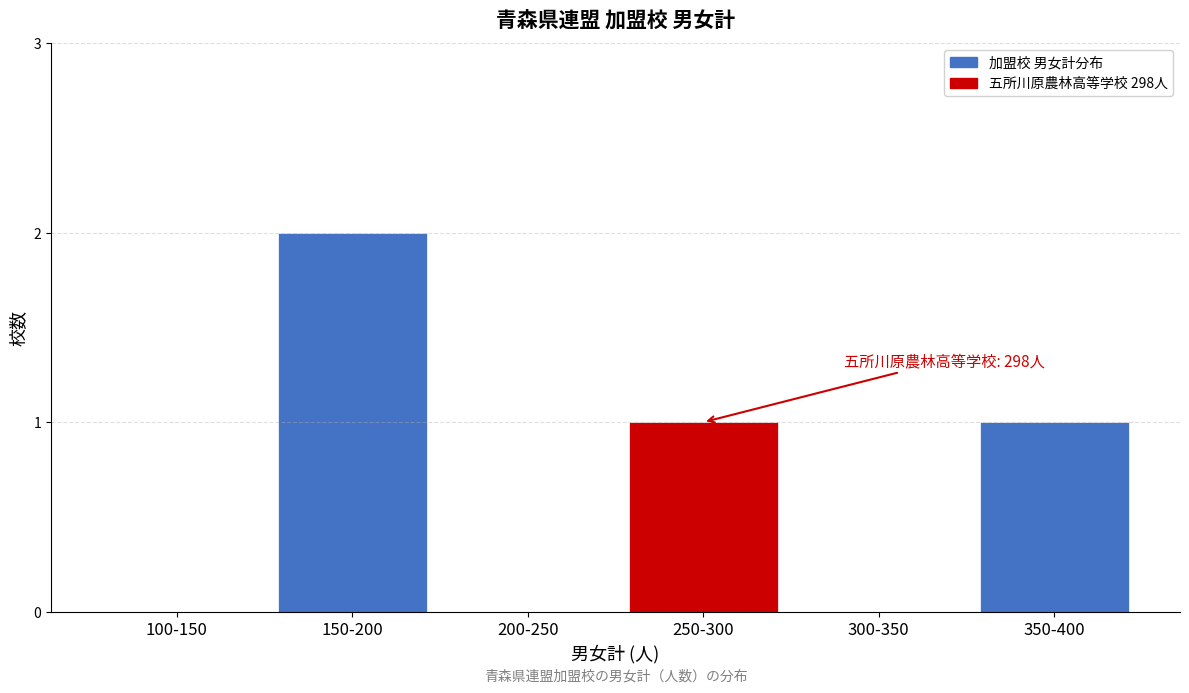

Reading left to right, extract all data points from this chart.

100-150=0	150-200=2	200-250=0	250-300=1	300-350=0	350-400=1